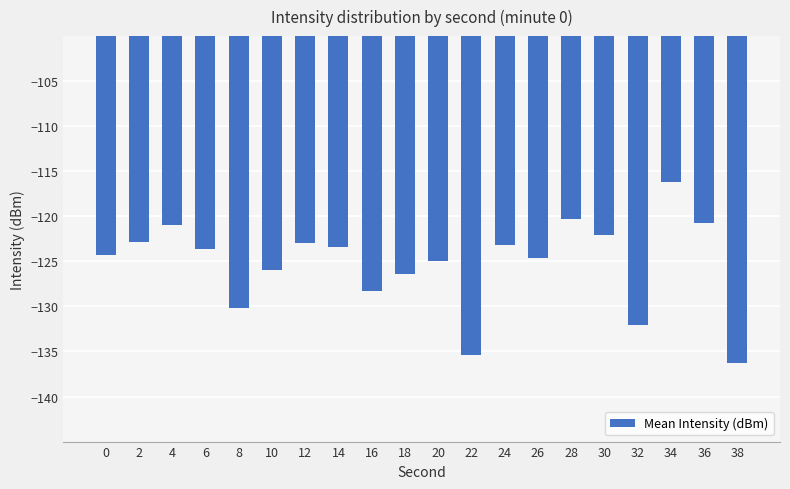

How many series are shown in this chart?

1